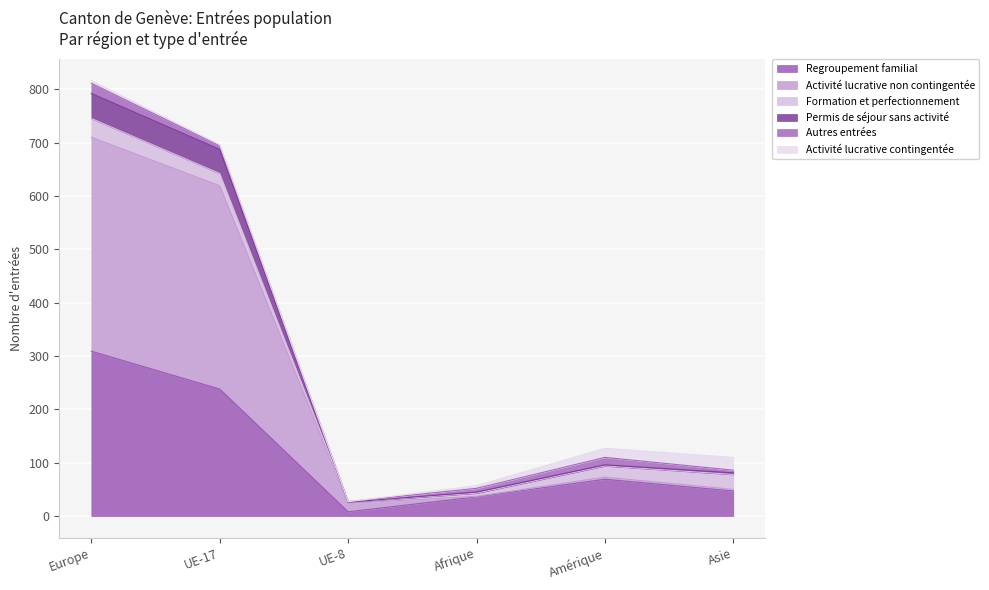

At which category is the sum across all series the highest?

Europe